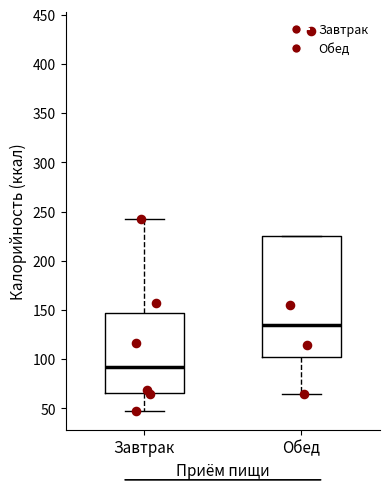

Reading left to right, read every box against the y-axis: the position of its median line, the range the box covers, and the ends of its whiskers. The values are not printed on the chart, so give them approximately, as read against the axis.

Завтрак: median 90, box 65 to 145, whiskers 50 to 240
Обед: median 135, box 100 to 225, whiskers 65 to 225